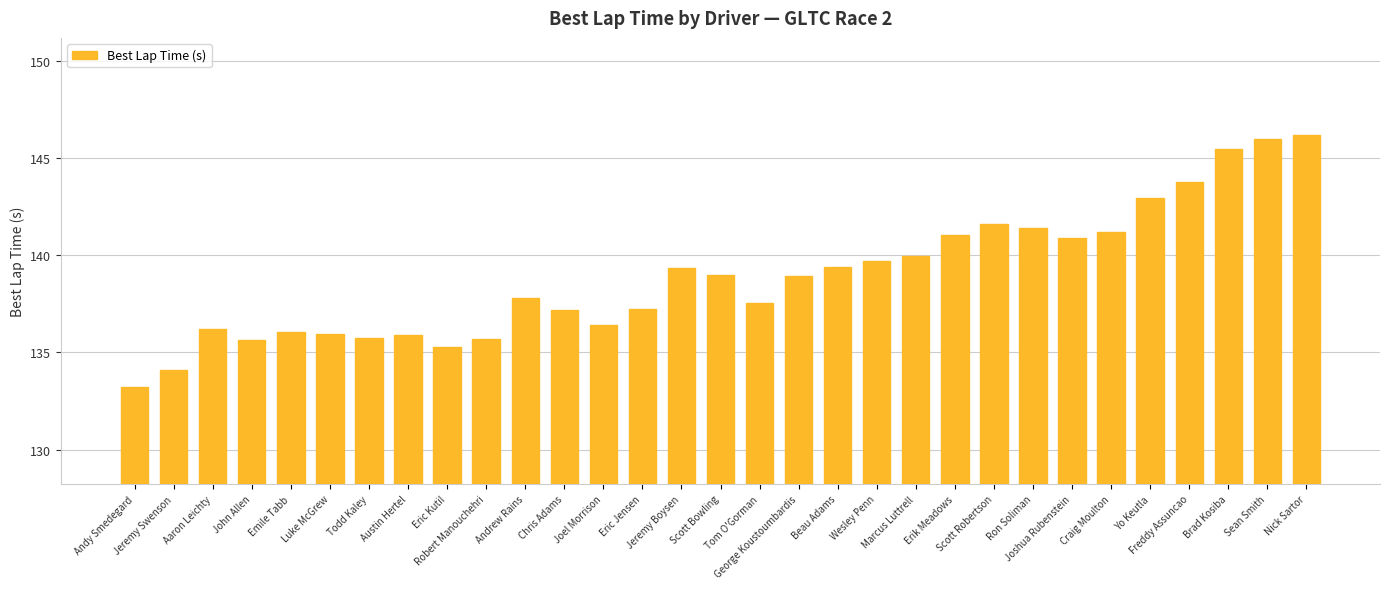

Count the number of values greater than 138.

16